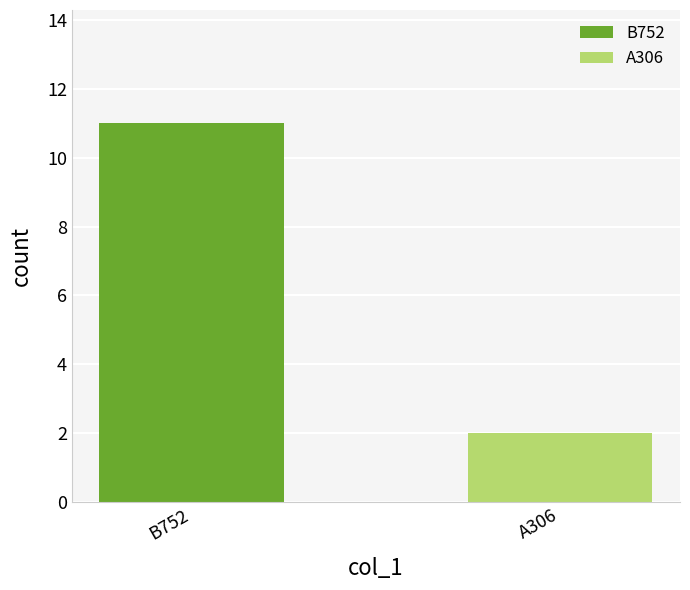

Which series has the largest range (max minus min)?

B752